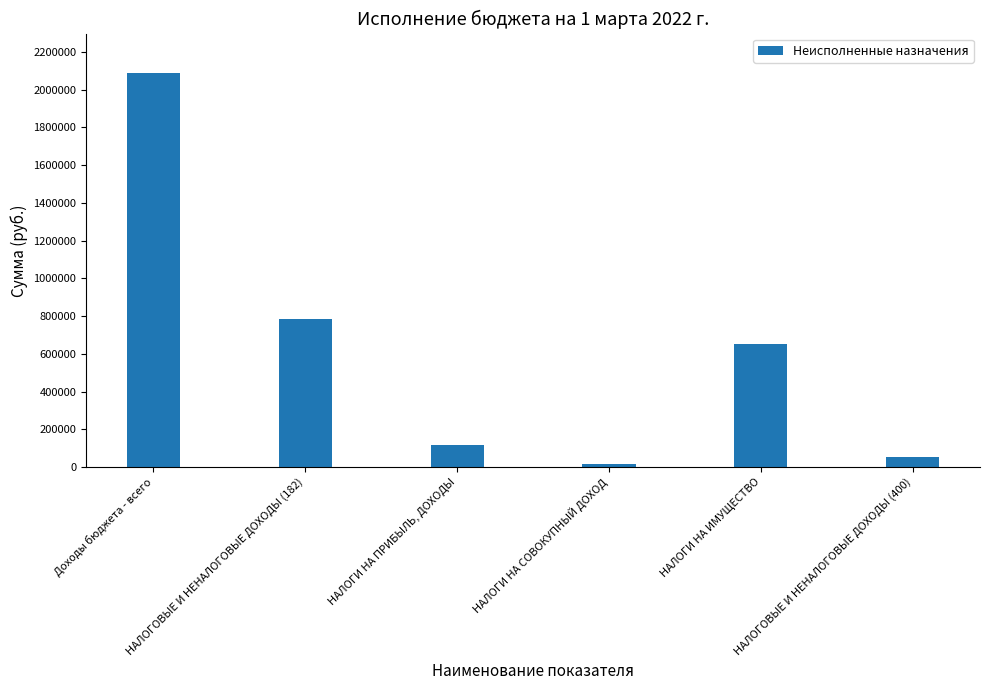

What is the label of the 1st bar from the right?

НАЛОГОВЫЕ И НЕНАЛОГОВЫЕ ДОХОДЫ (400)